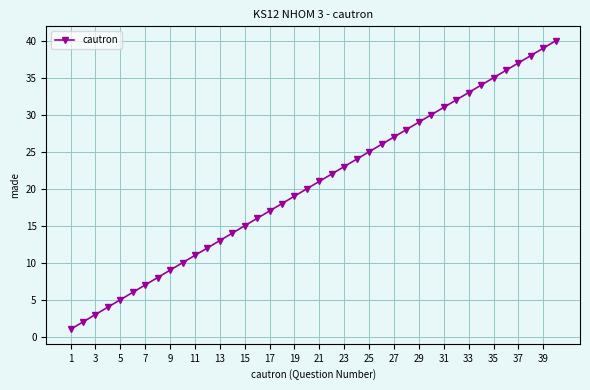

True or false: the data has more than 2 interior local peaks.

False